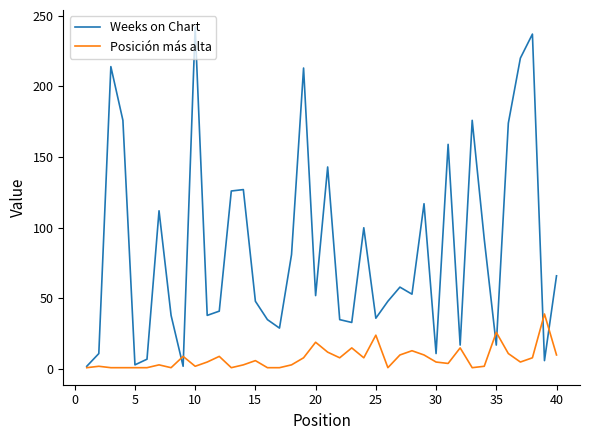

What is the average value of the Weeks on Chart series?

85